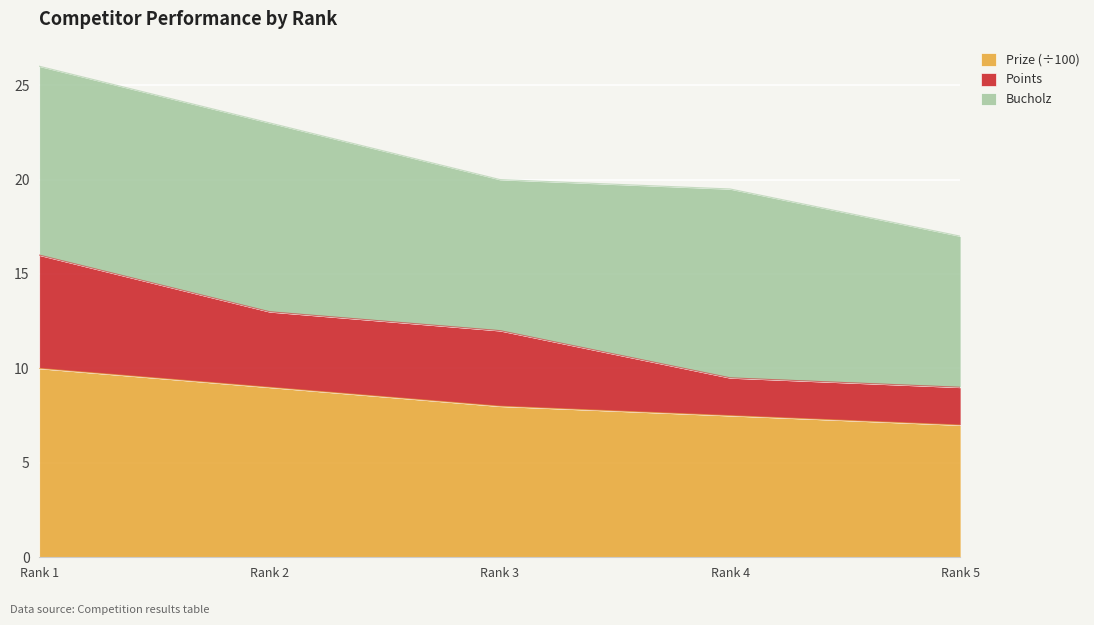

What is the minimum value for Prize (÷100)?

7.0